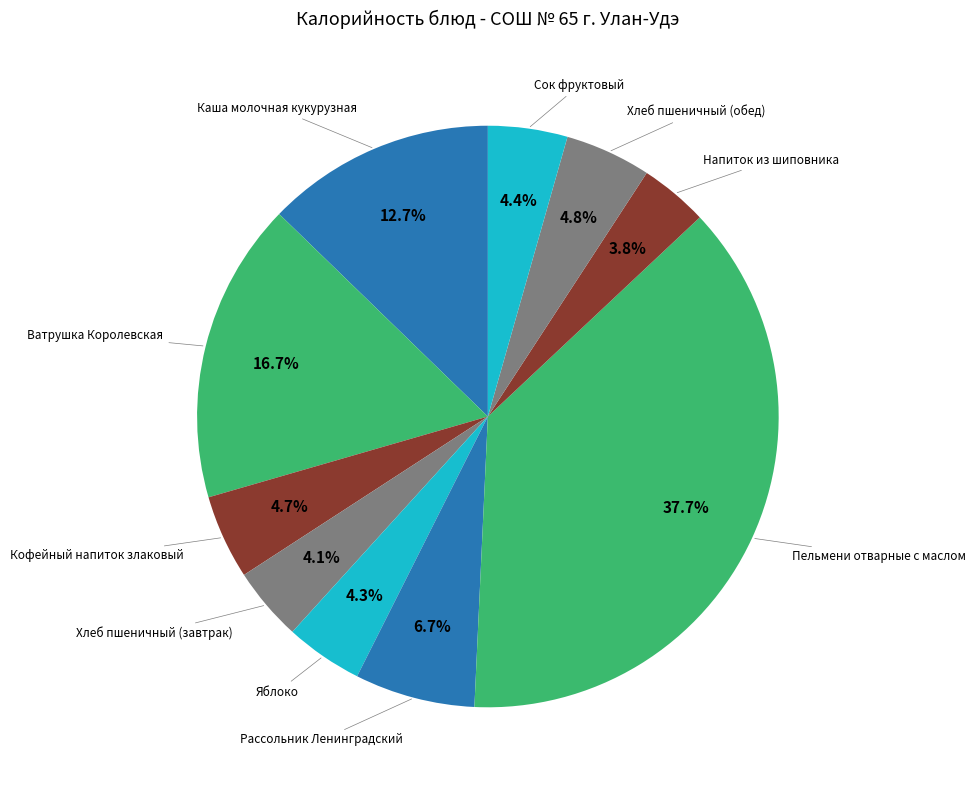

How many segments does this pie chart have?

10